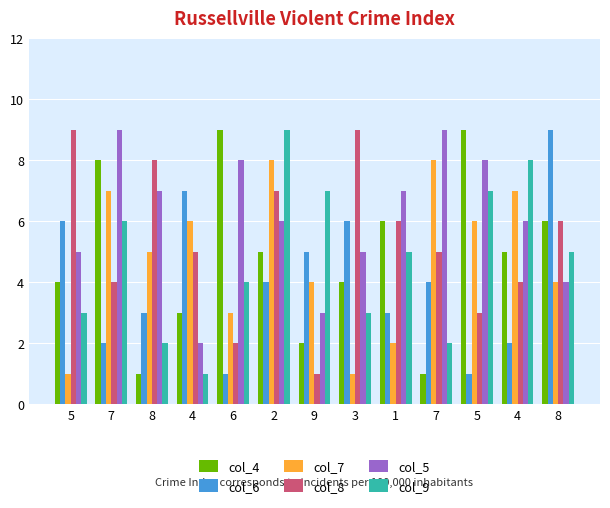

Which series has the largest total across all categories?

col_5